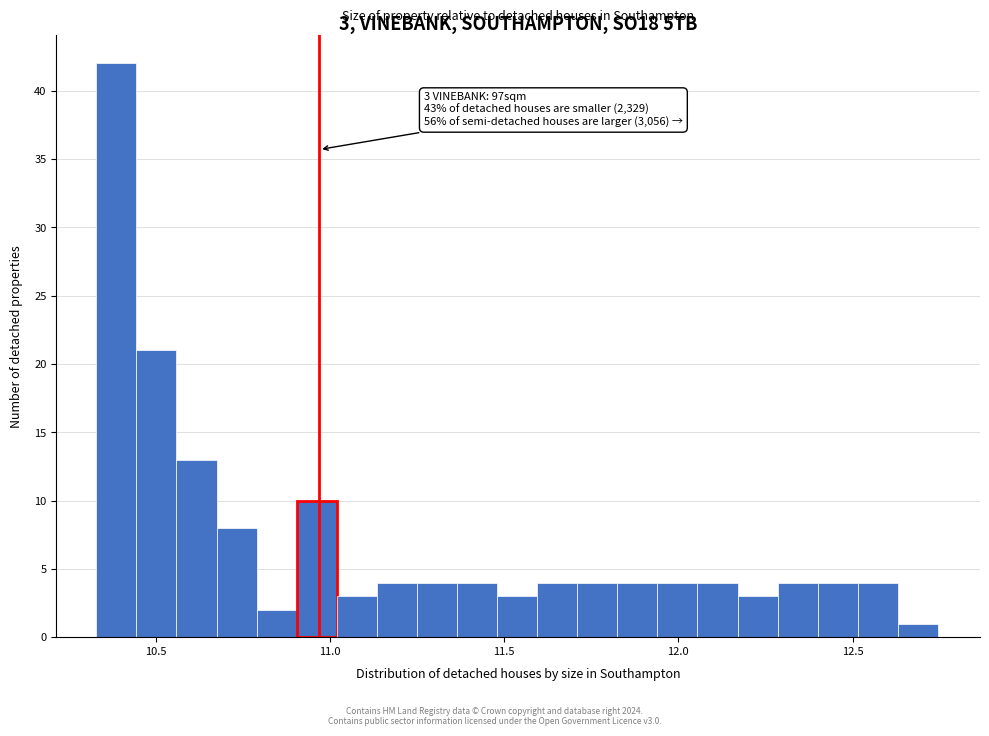

Around what value on the x-axis is the tallest bar? Give the approximate position of its centre, as read against the axis.

10.40